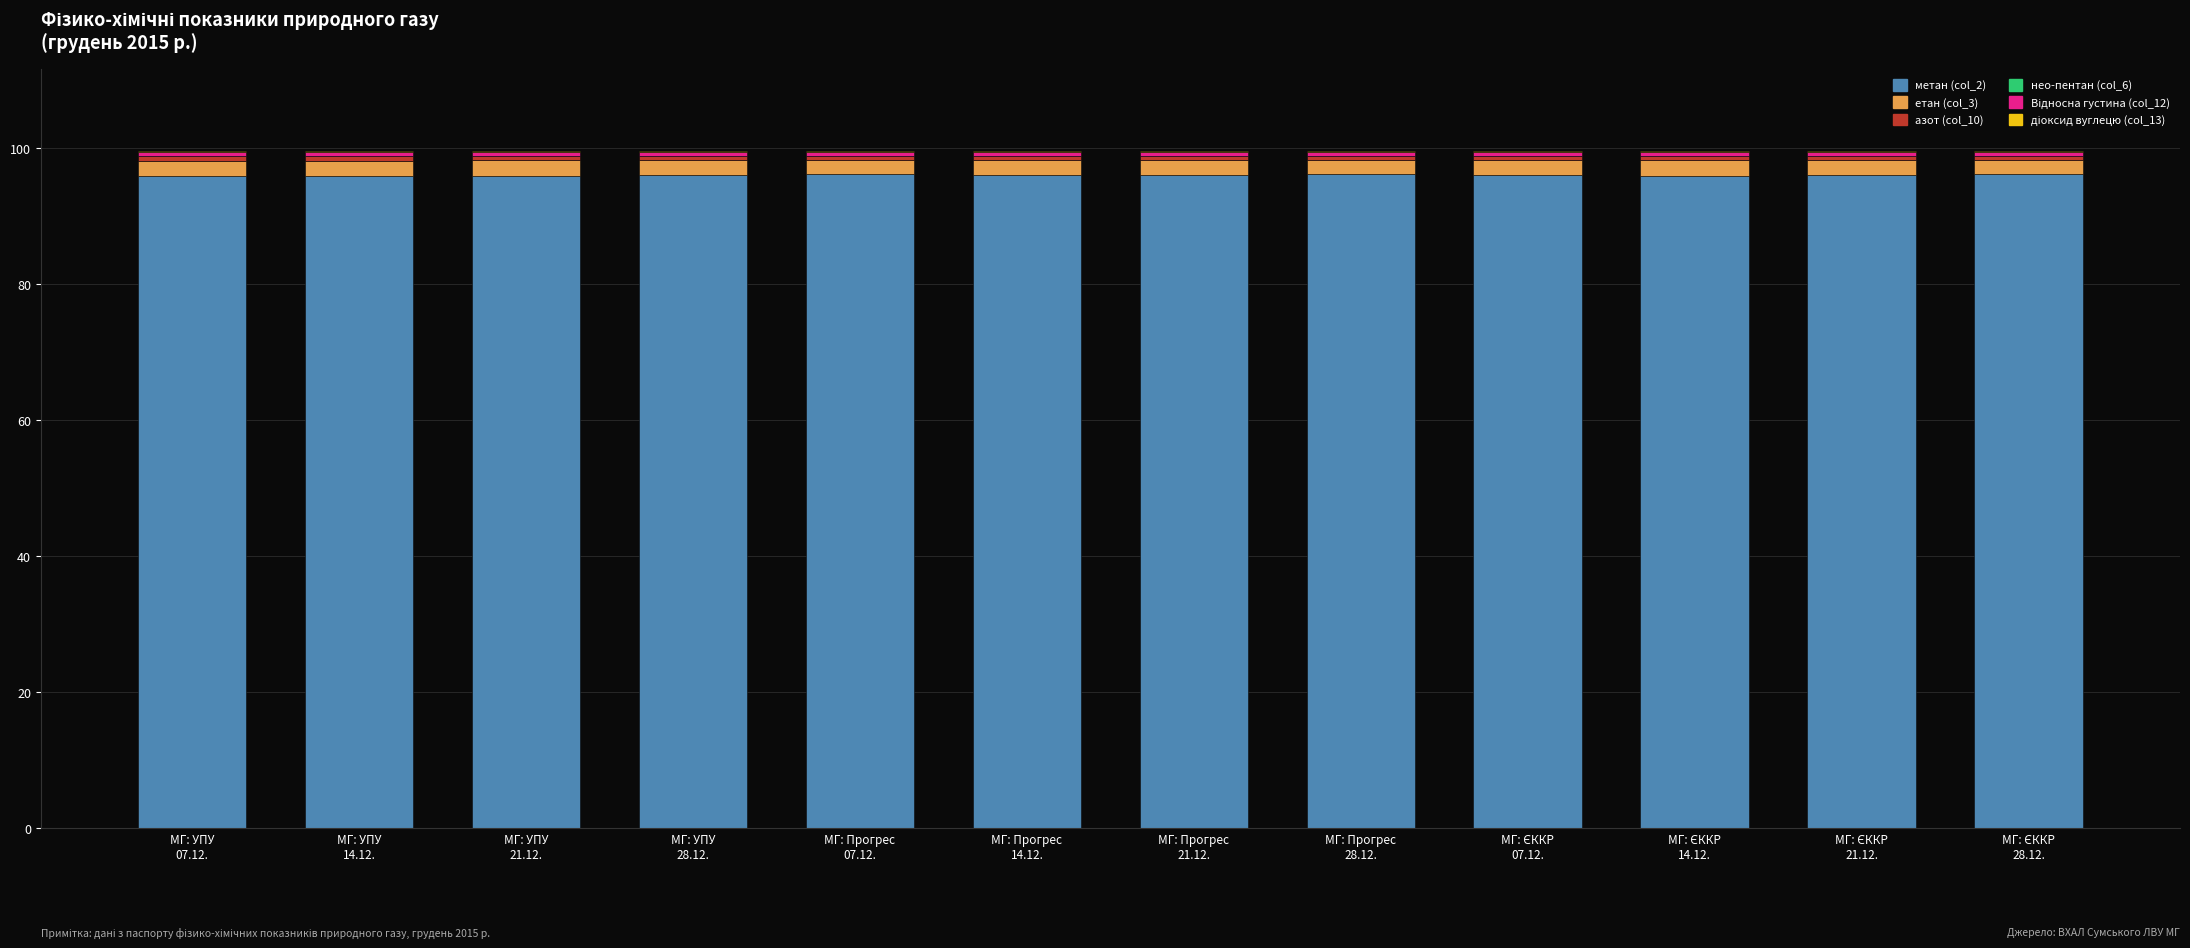

What is the total value across all series at МГ: Прогрес
14.12.?

99.6